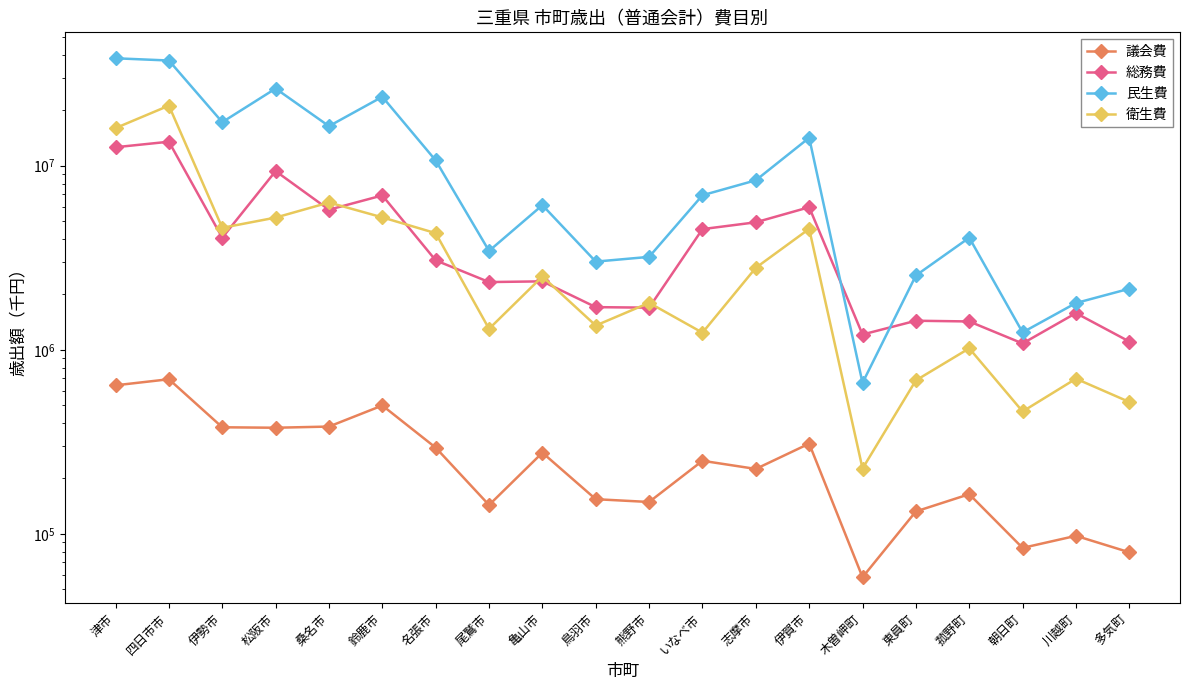

Which category has the highest value across all series?

津市